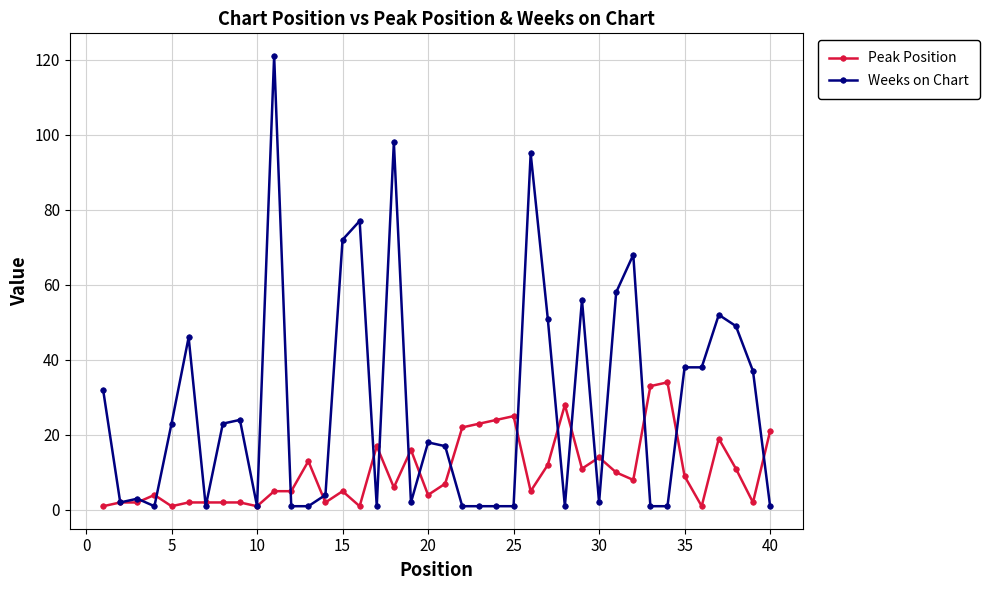

Which series has the largest range (max minus min)?

Weeks on Chart